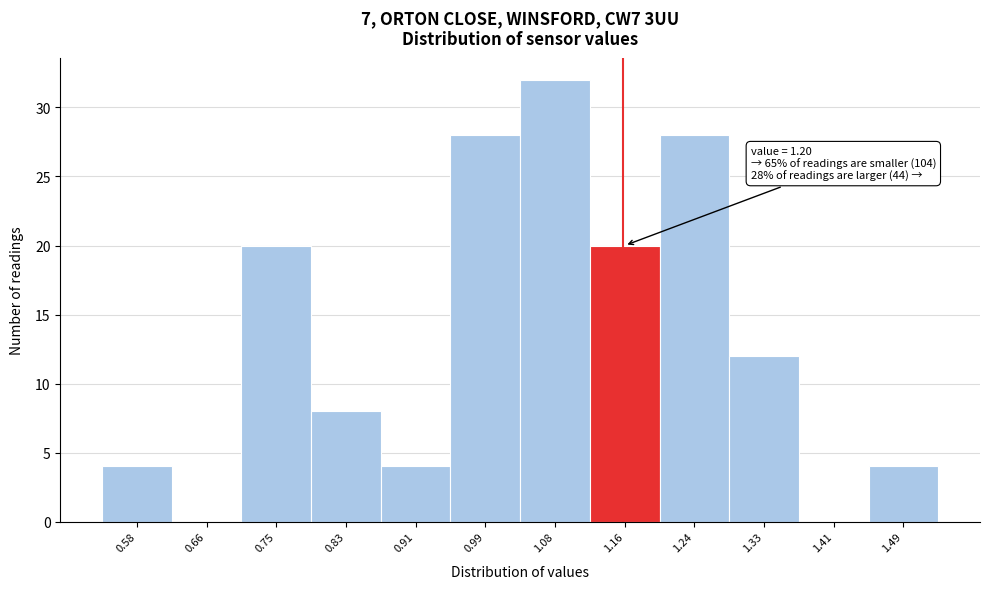

Reading left to right, transcribe all the data shown in this chart.

0.58=4	0.66=0	0.75=20	0.83=8	0.91=4	0.99=28	1.08=32	1.16=20	1.24=28	1.33=12	1.41=0	1.49=4